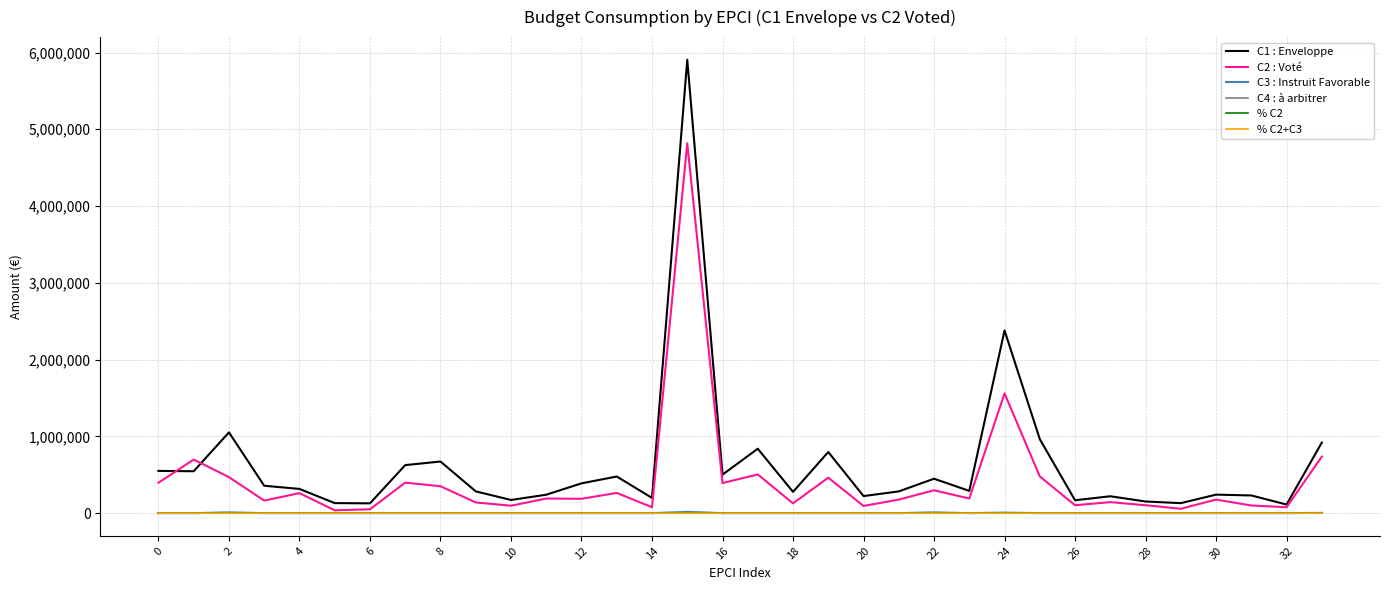

Which series has the widest spread of values?

C1 : Enveloppe